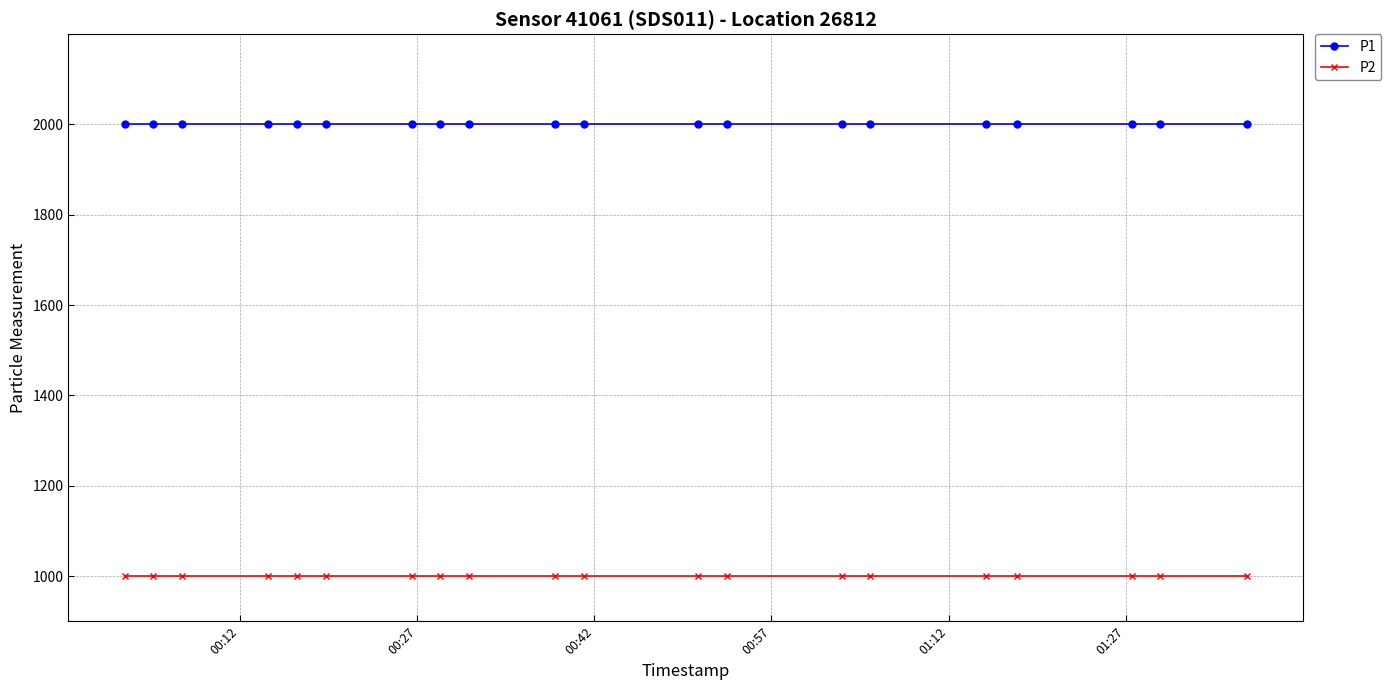

What is the value of the P2 point at the 3rd from the left?

999.9